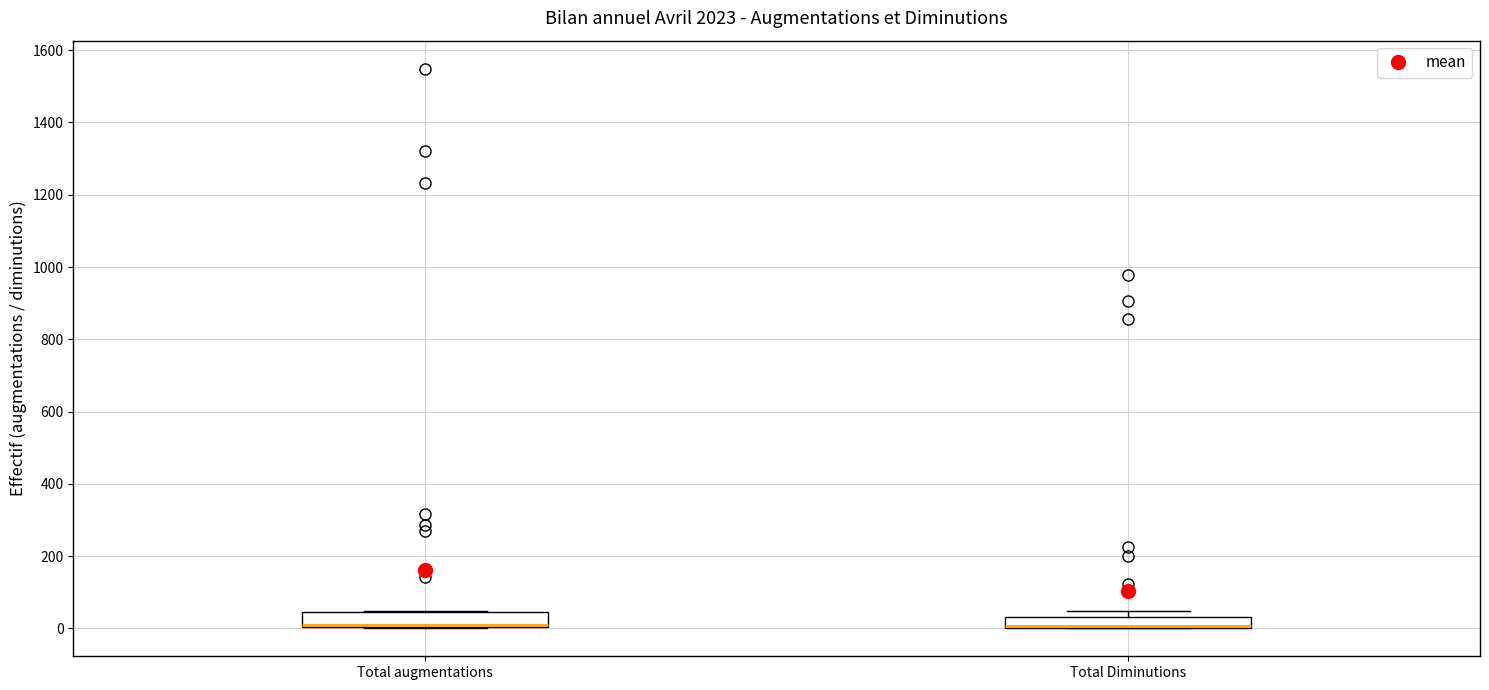

Reading left to right, transcribe this box plot: for each box, give where its median line is, the range the box spans, and where its two whiskers end, as read against the y-axis. The values are not printed on the chart, so give them approximately, as read against the axis.

Total augmentations: median 0 (drawn on the box's lower edge), box 0 to 40, whiskers 0 to 40
Total Diminutions: median 0 (drawn on the box's lower edge), box 0 to 40, whiskers 0 to 40 (above the box's upper edge)